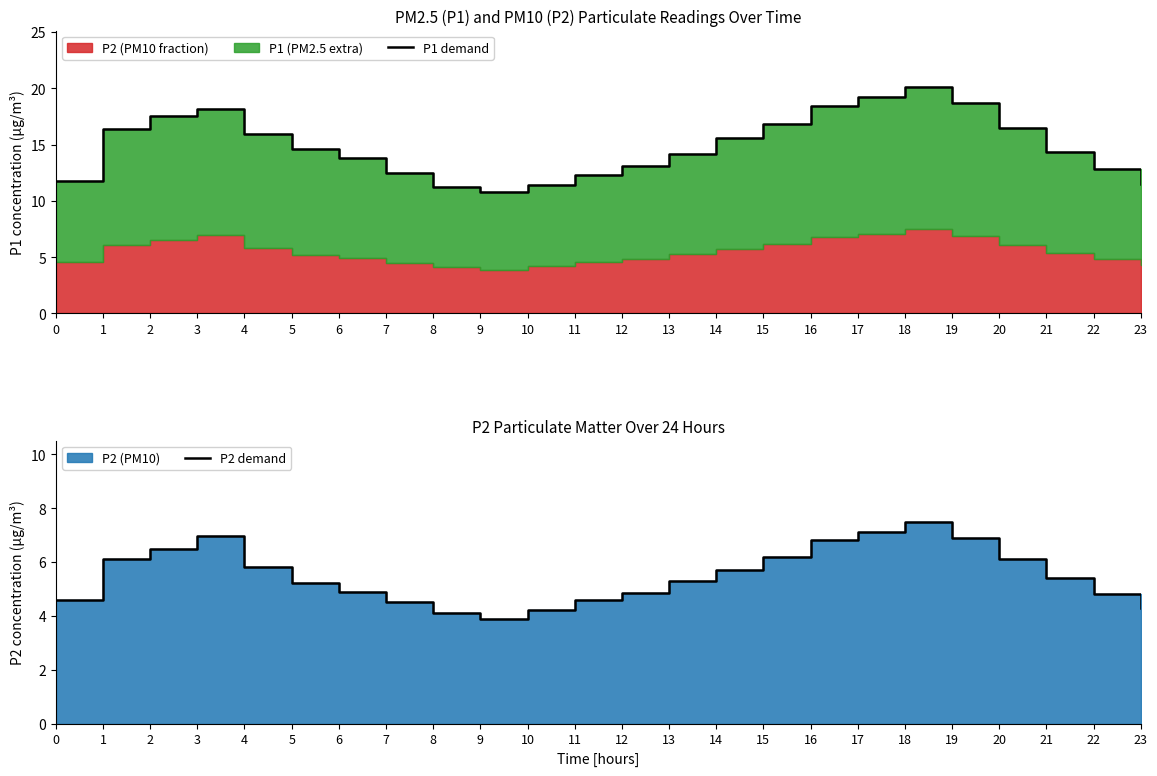

The value of P2 demand at 6 is 4.9. True or false?

True